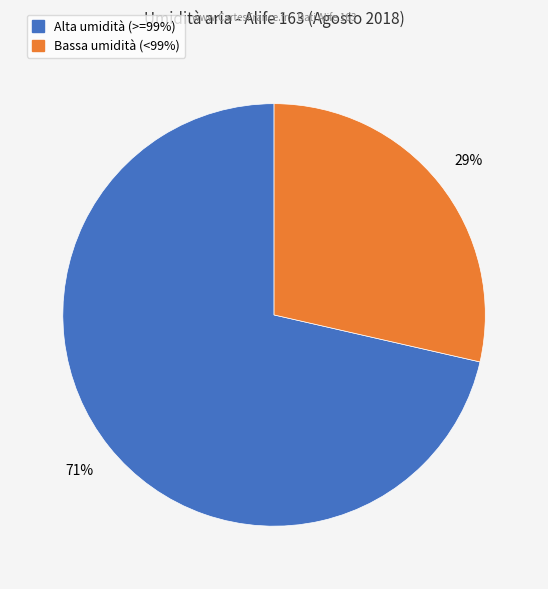

To the nearest percent, what is the average slice percentage?

50%